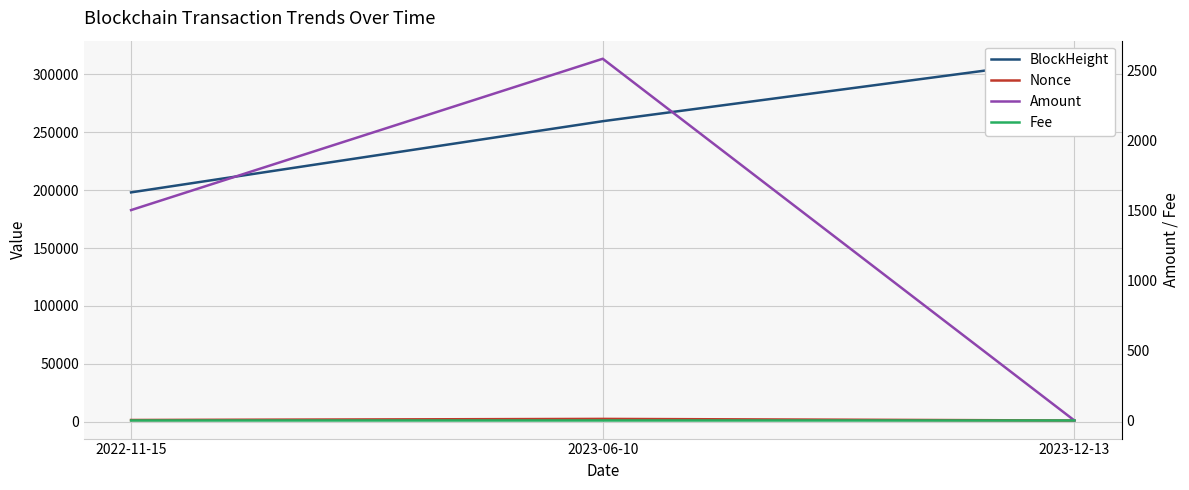

Is the value of Fee at 2022-11-15 greater than the value of Nonce at 2023-06-10?

No